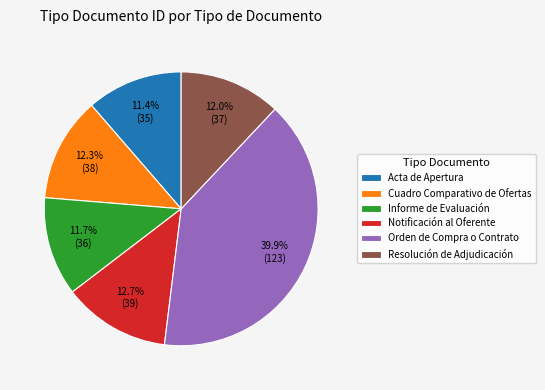

Which category has the biggest portion of the pie?

Orden de Compra o Contrato